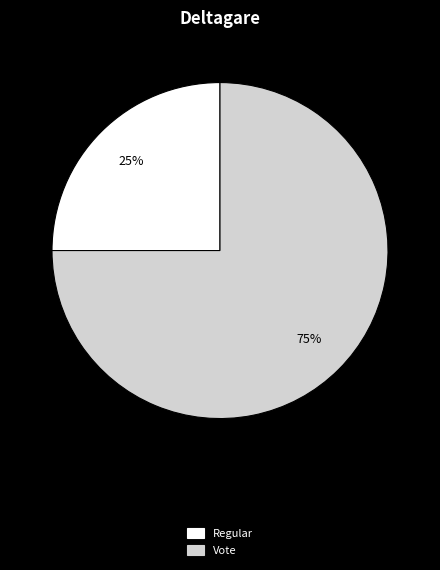

True or false: Vote accounts for 75% of the total.

True